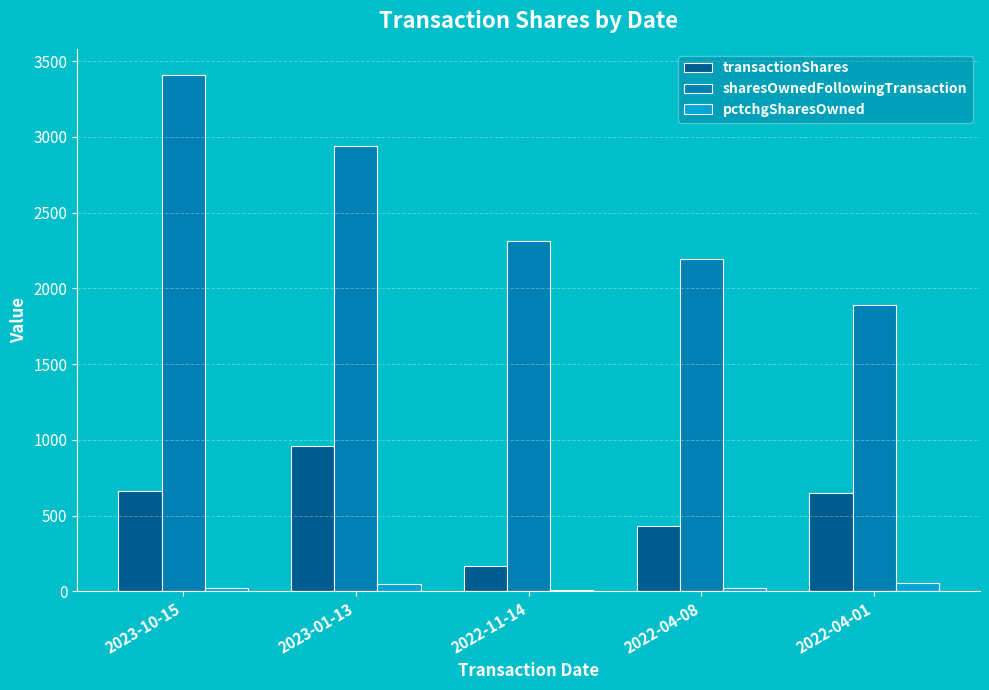

At which label is transactionShares closest to 563?

2022-04-01